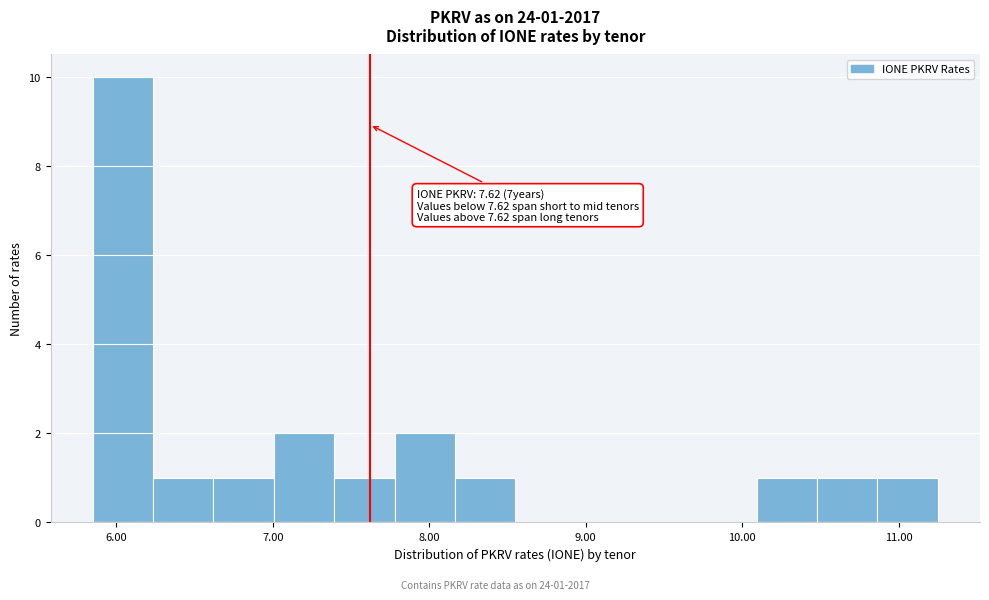

Around what value on the x-axis is the tallest bar? Give the approximate position of its centre, as read against the axis.

6.0